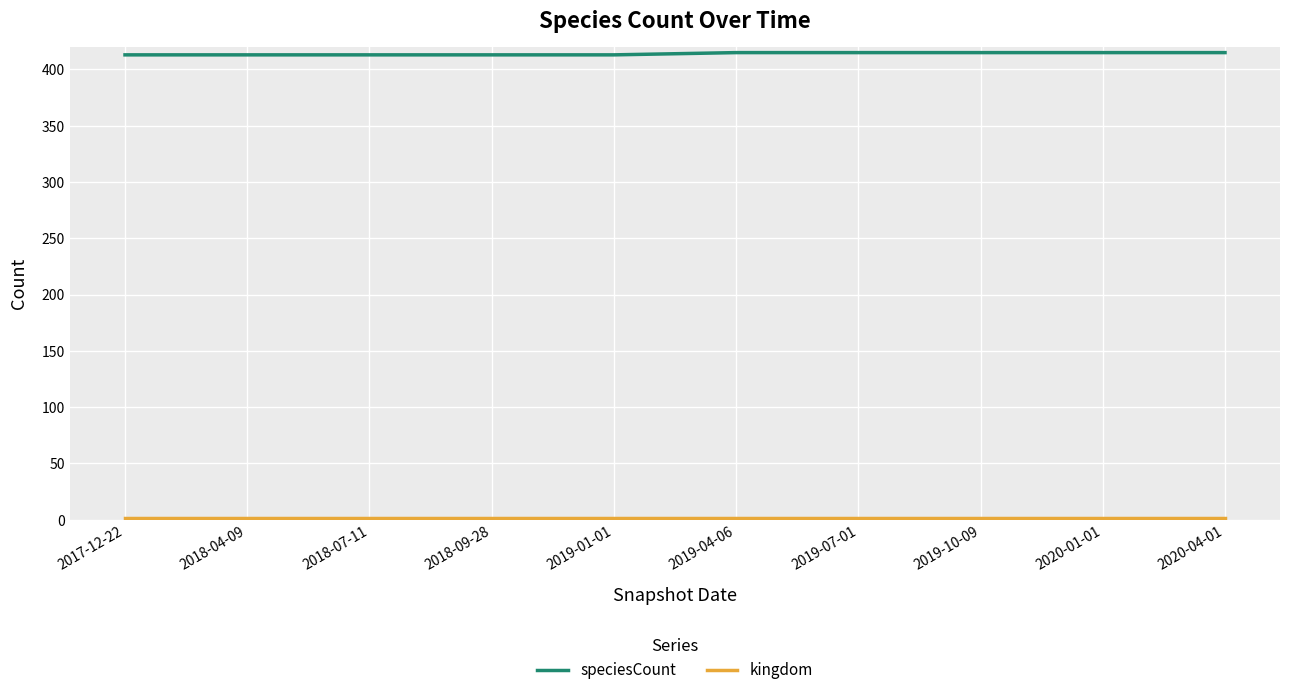

Which series has the largest total across all categories?

speciesCount